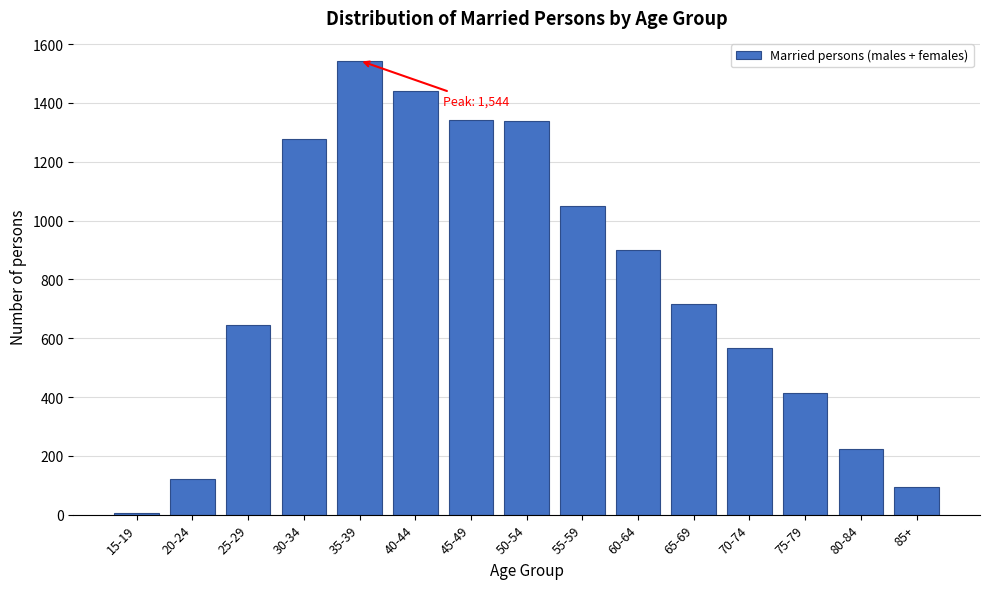

What is the label of the 7th bar from the left?

45-49